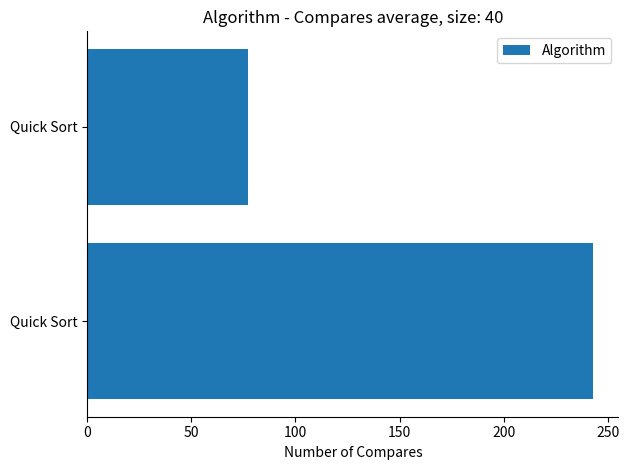

What is the difference between the maximum and minimum values?

166